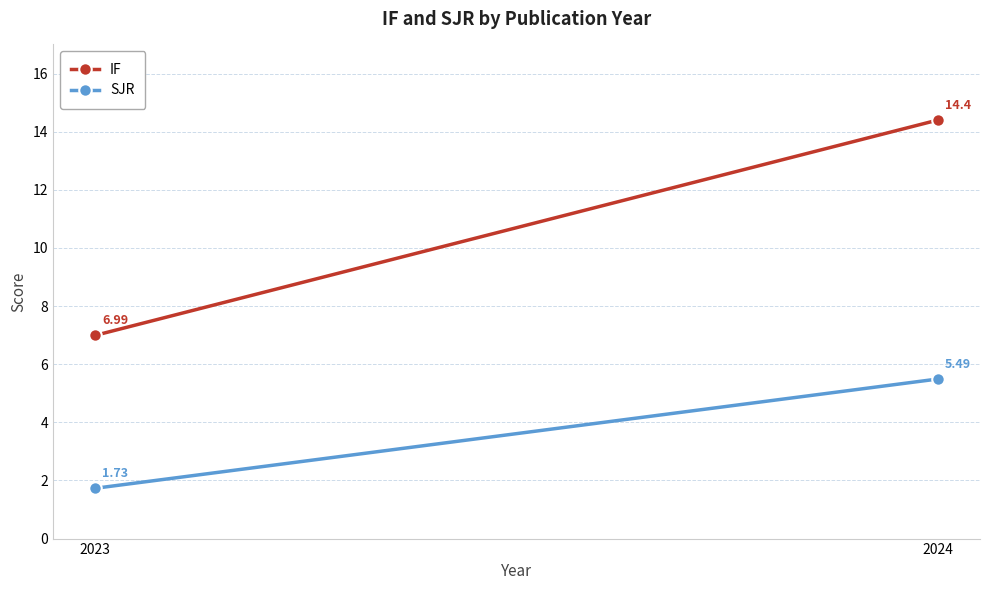

At 2024, list the series in order from largest to smallest.

IF, SJR